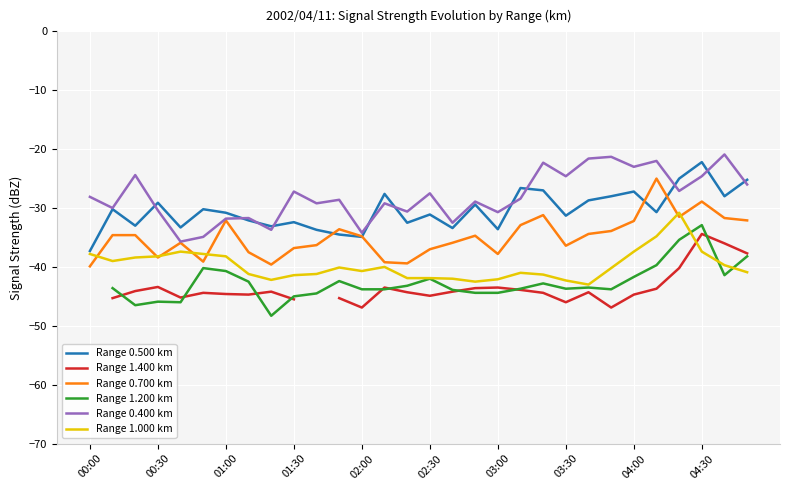

True or false: Range 0.500 km has a value of -29.1 at 00:30.

True